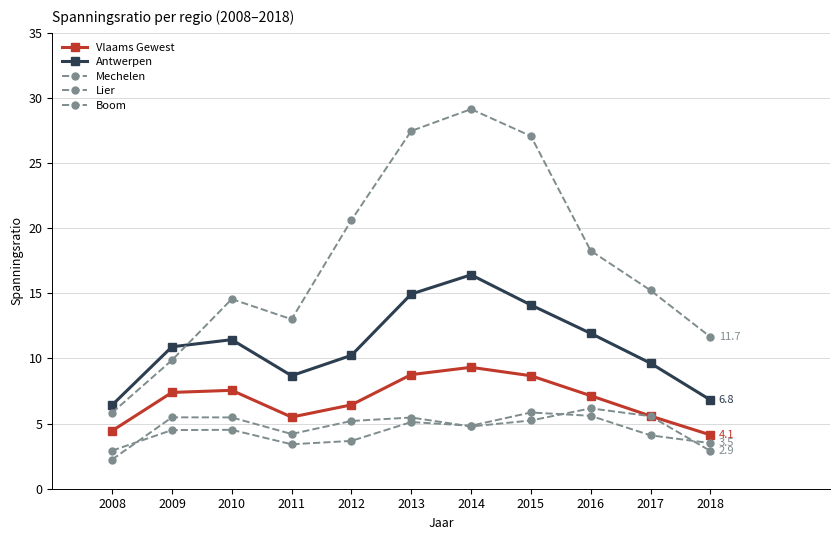

What is the total value across all series at 2008?

21.9